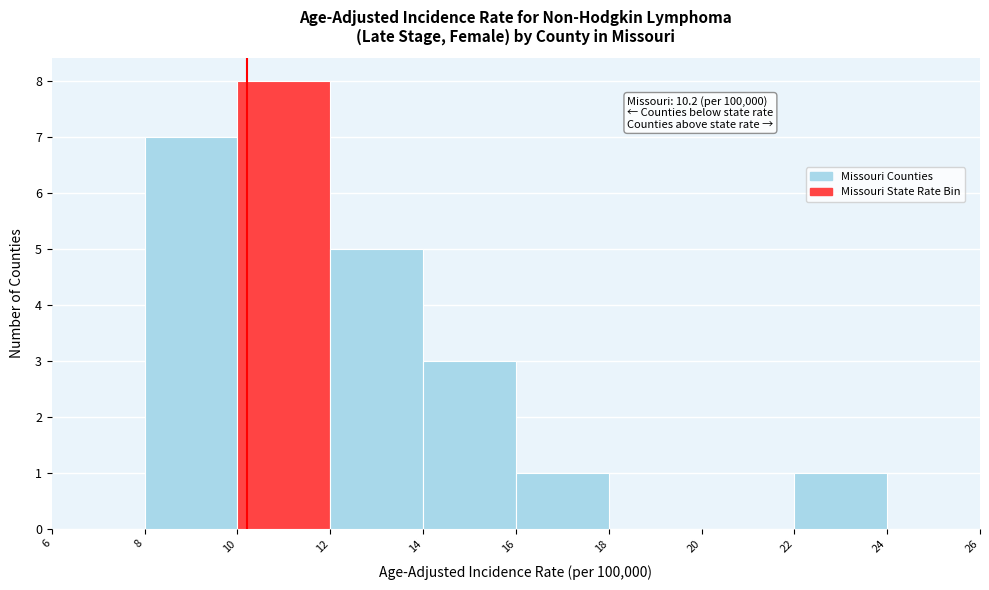

Which range on the x-axis has the tallest bar?

10 to 12